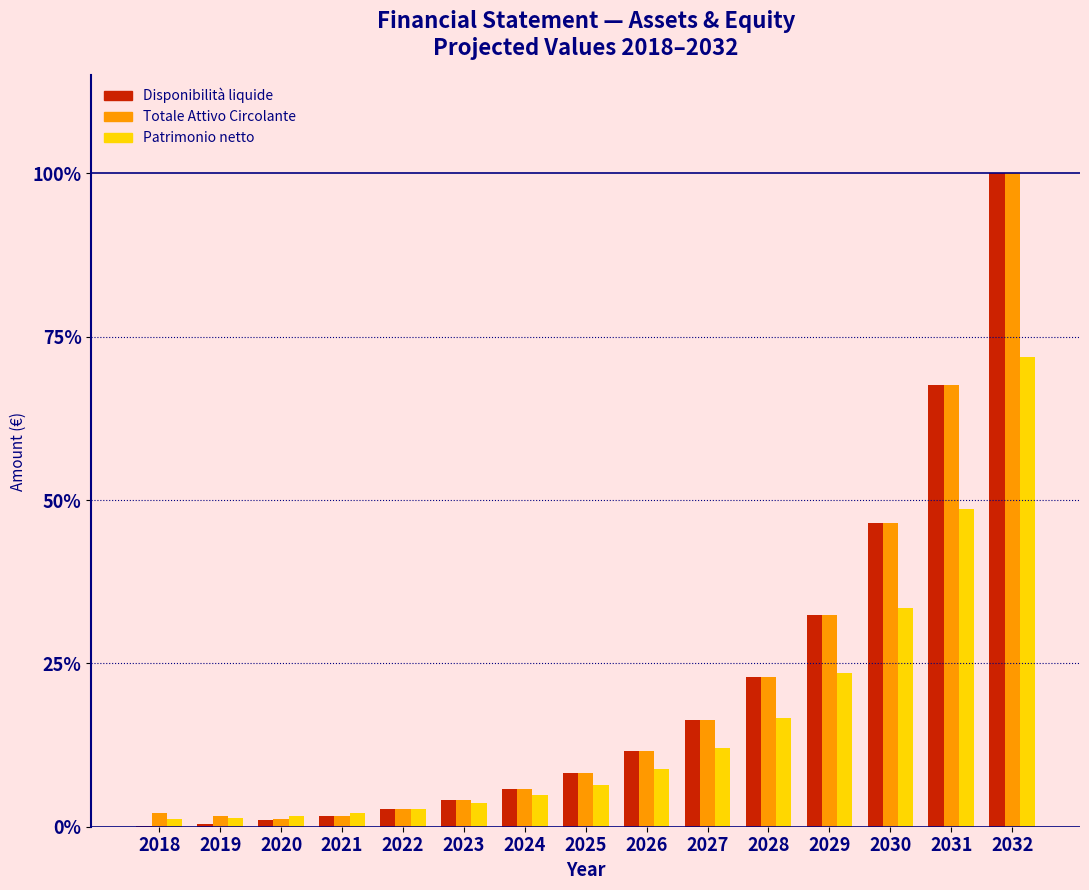

Between 2020 and 2029, which series saw the biggest shift?

Disponibilità liquide